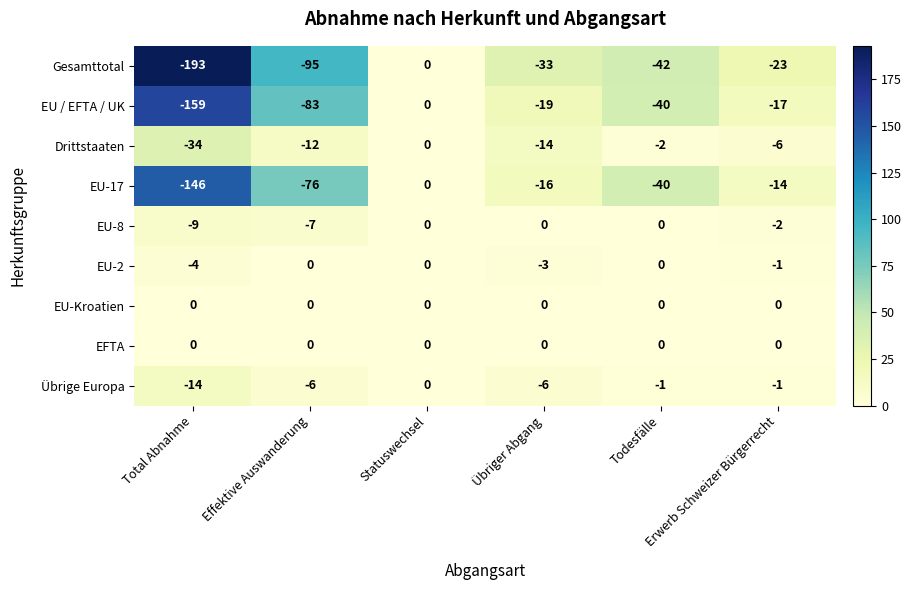

Which series changed the most between Übriger Abgang and Todesfälle?

EU-17